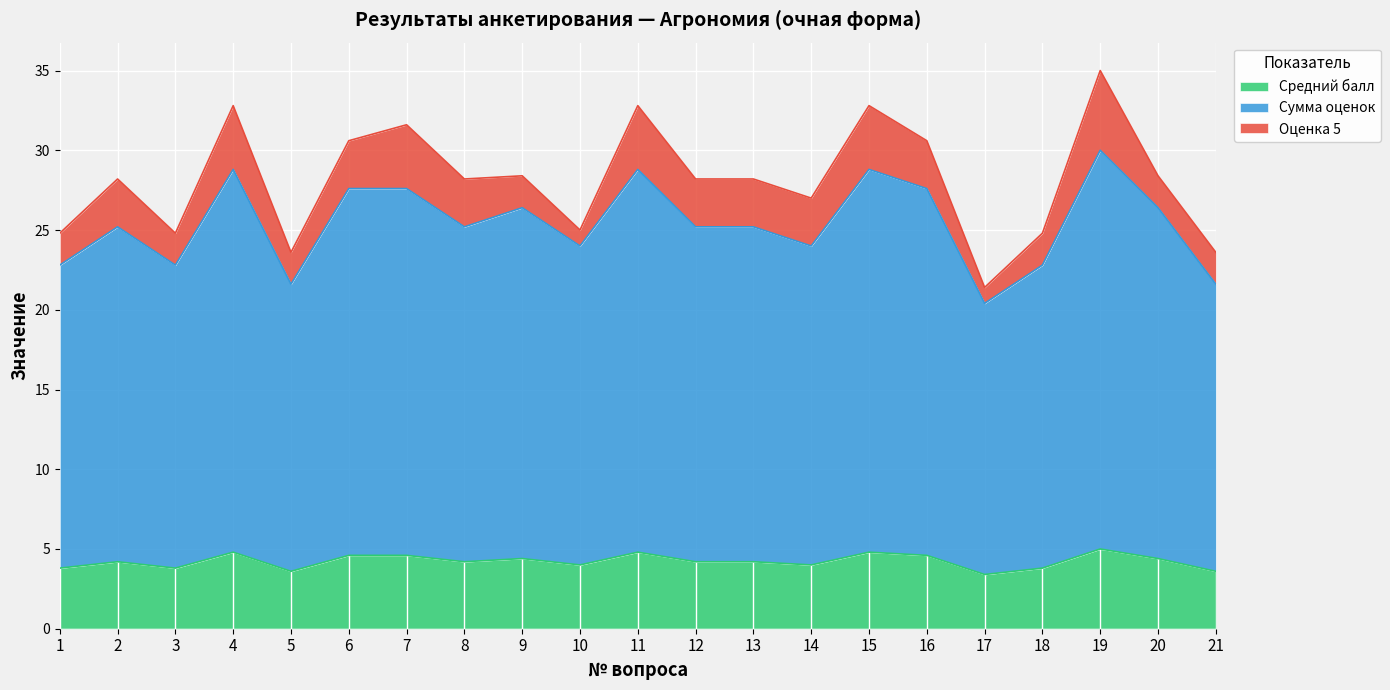

The Средний балл series shows 3.3 at 4. True or false?

False